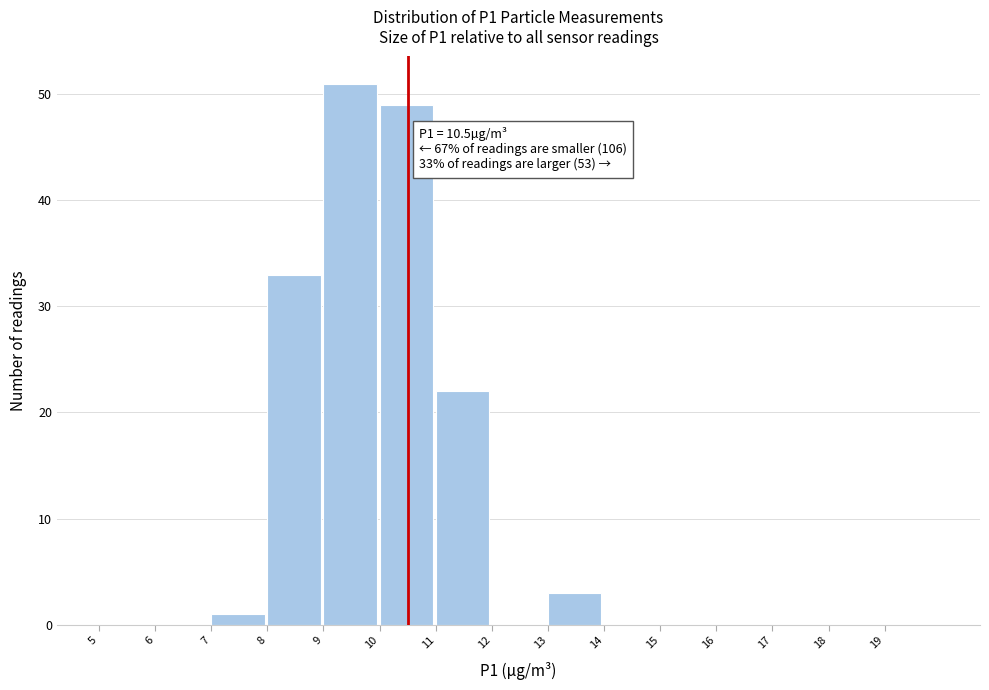

Over which range of the x-axis is the bar tallest?

9 to 10